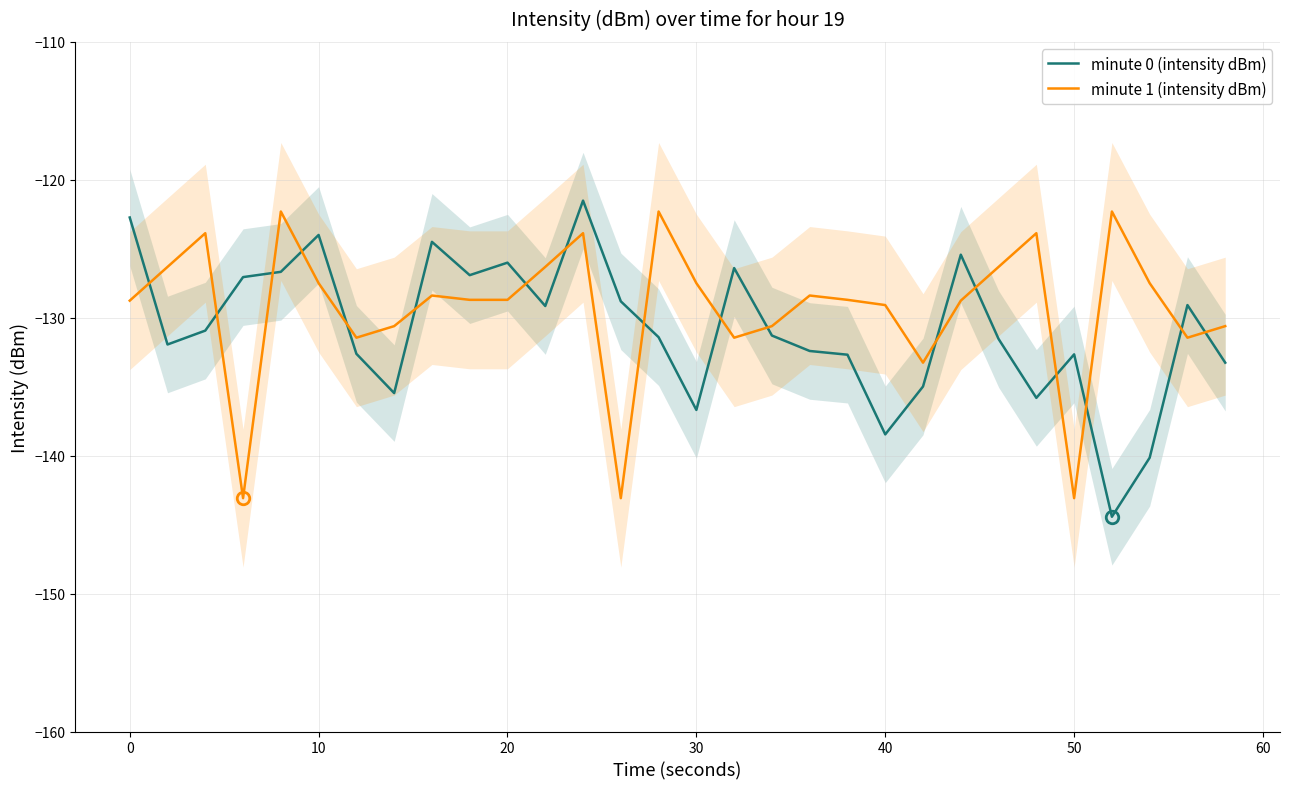

True or false: minute 0 (intensity dBm) and minute 1 (intensity dBm) cross at least once.

True